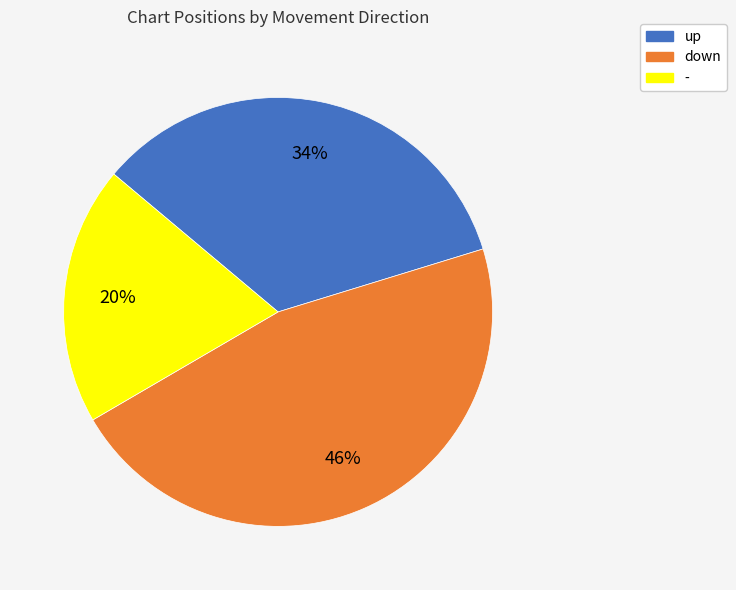

What is the ratio of the value at down to the value at up?

1.4